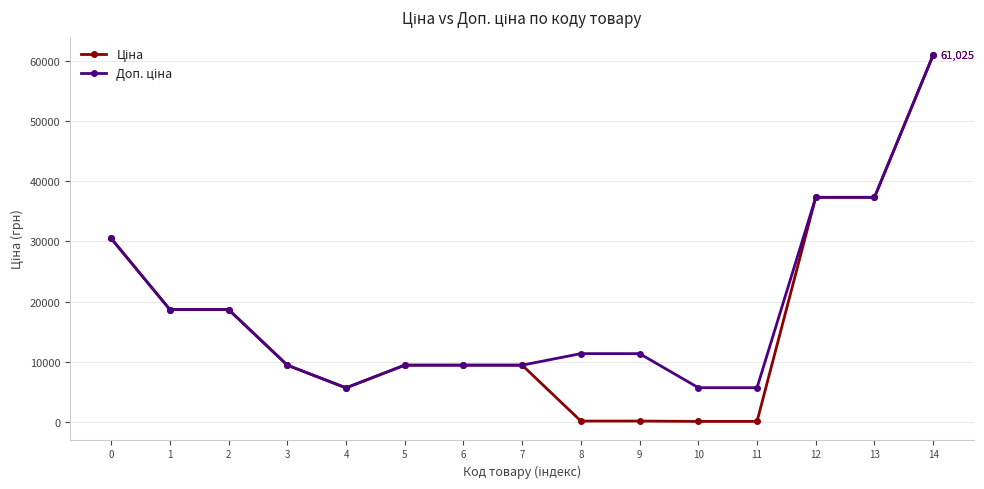

How many categories are shown in the chart?

15